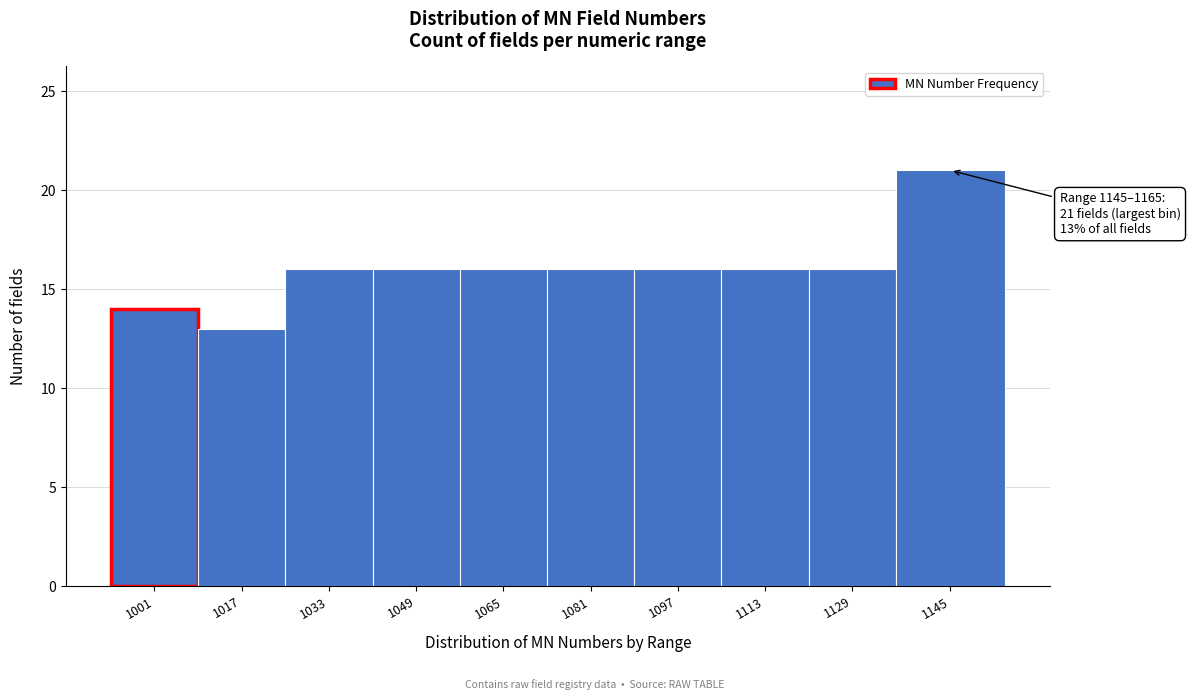

Reading left to right, extract all data points from this chart.

14	13	16	16	16	16	16	16	16	21